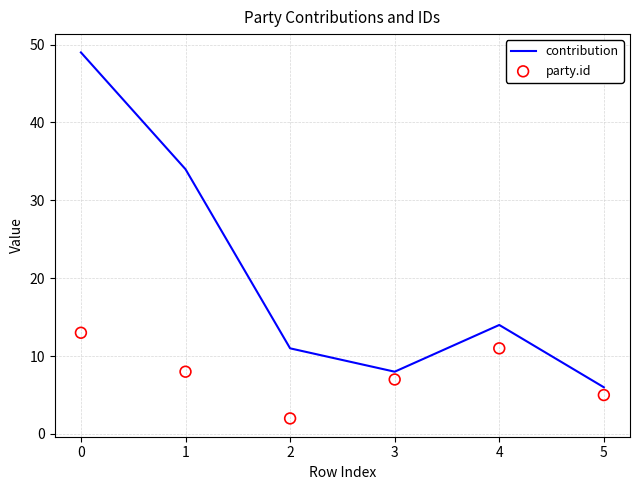

At how many categories does at least one series exceed 12?

3